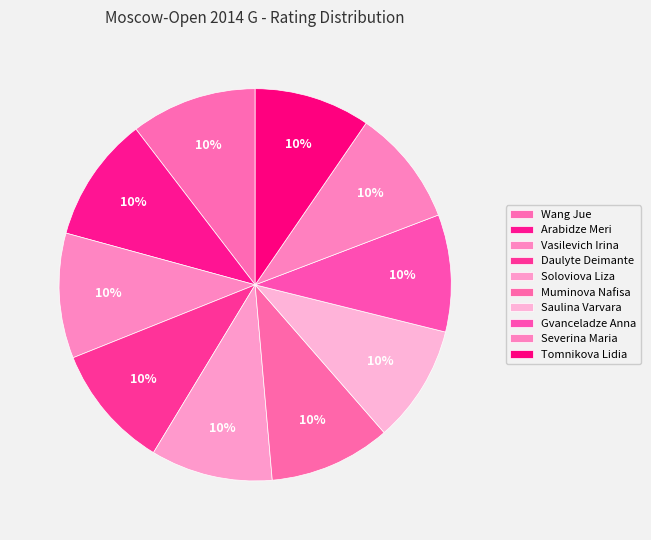

Count the number of slices in the pie.

10